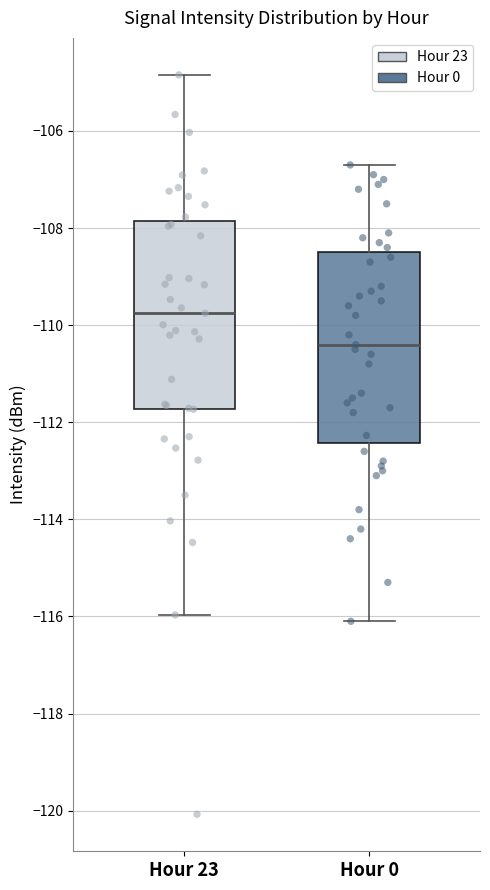

Which box has the highest median line?

Hour 23